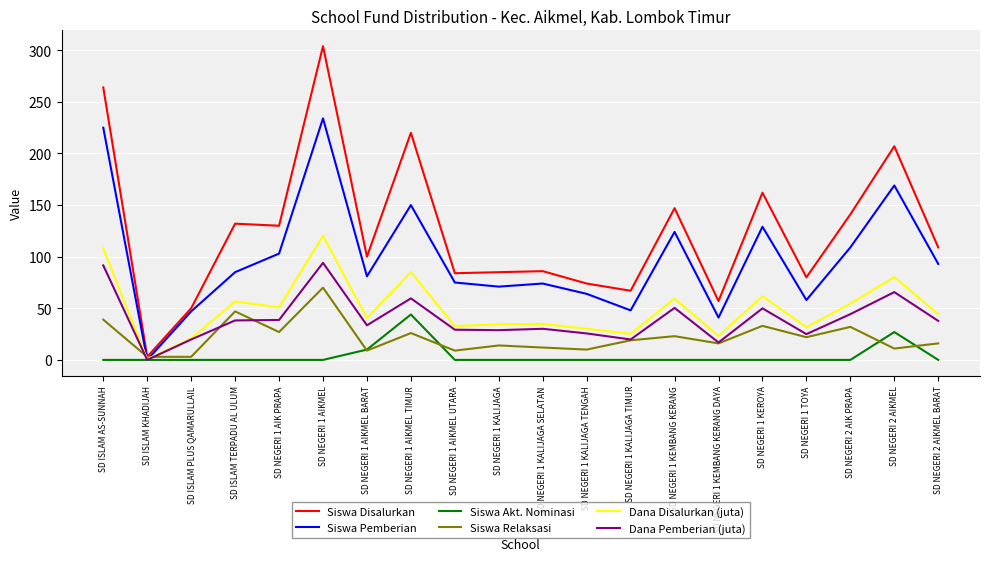

At SD NEGERI 1 KALIJAGA, list the series in order from smallest to largest.

Siswa Akt. Nominasi, Siswa Relaksasi, Dana Pemberian (juta), Dana Disalurkan (juta), Siswa Pemberian, Siswa Disalurkan